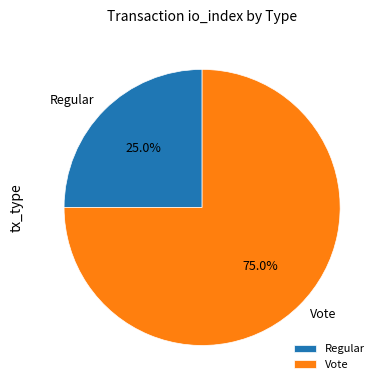

Do Vote and Regular together represent more than half of the pie?

Yes